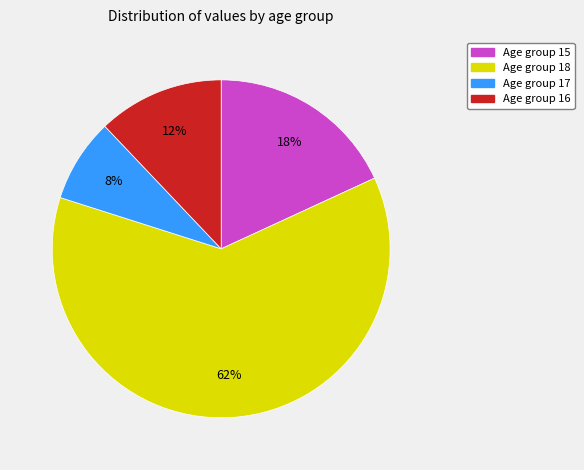

Count the number of slices in the pie.

4